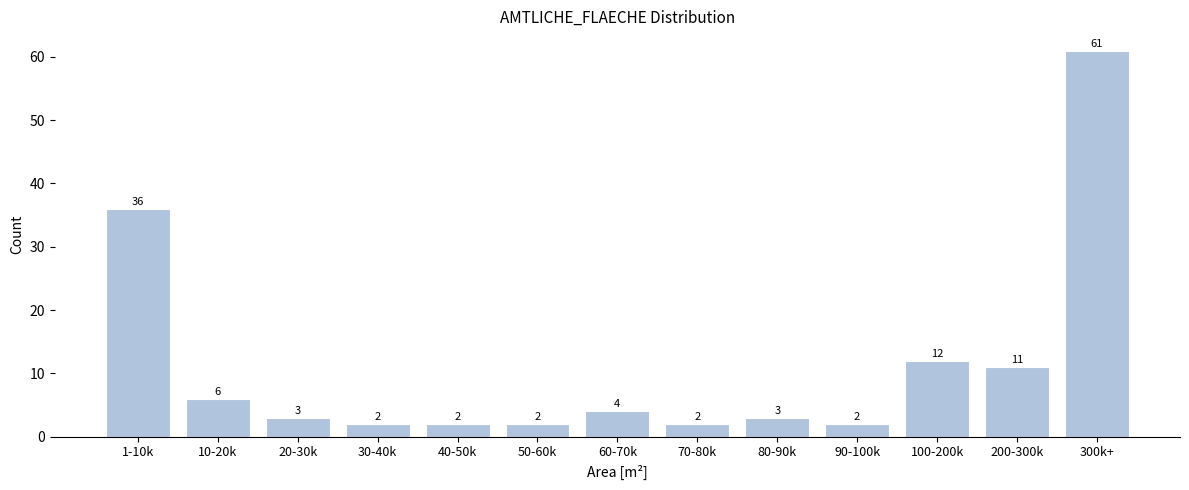

Reading left to right, extract all data points from this chart.

36	6	3	2	2	2	4	2	3	2	12	11	61